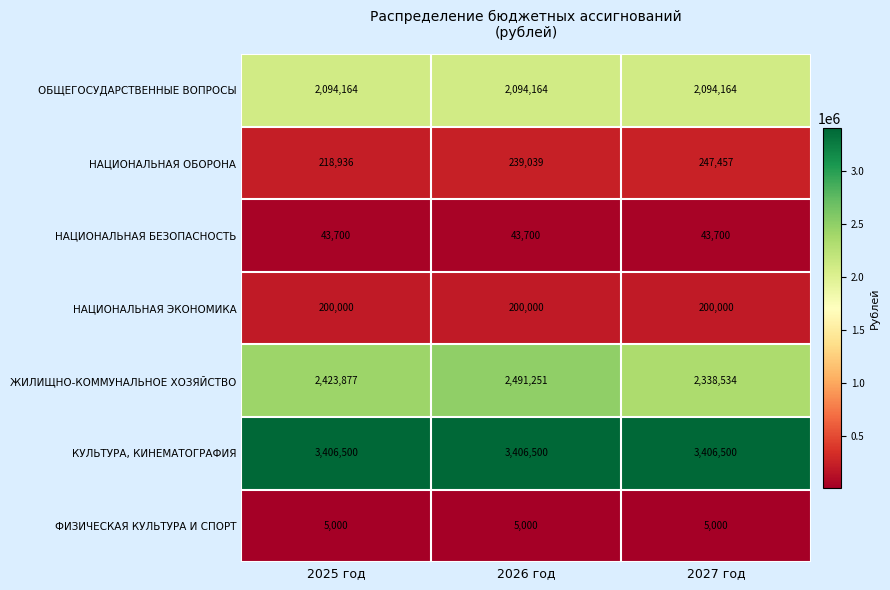

True or false: КУЛЬТУРА, КИНЕМАТОГРАФИЯ has a value of 3406500 at 2027 год.

True